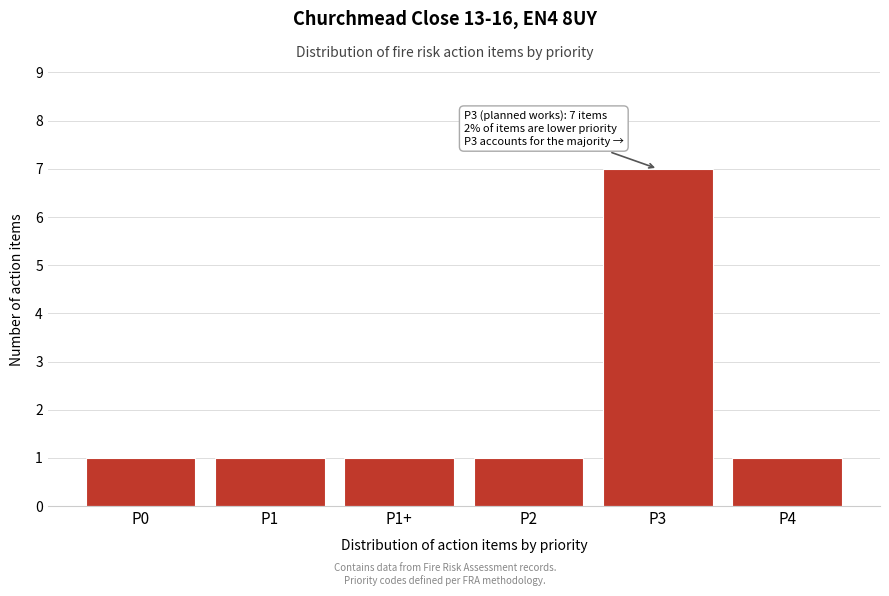

Reading left to right, extract all data points from this chart.

P0=1	P1=1	P1+=1	P2=1	P3=7	P4=1